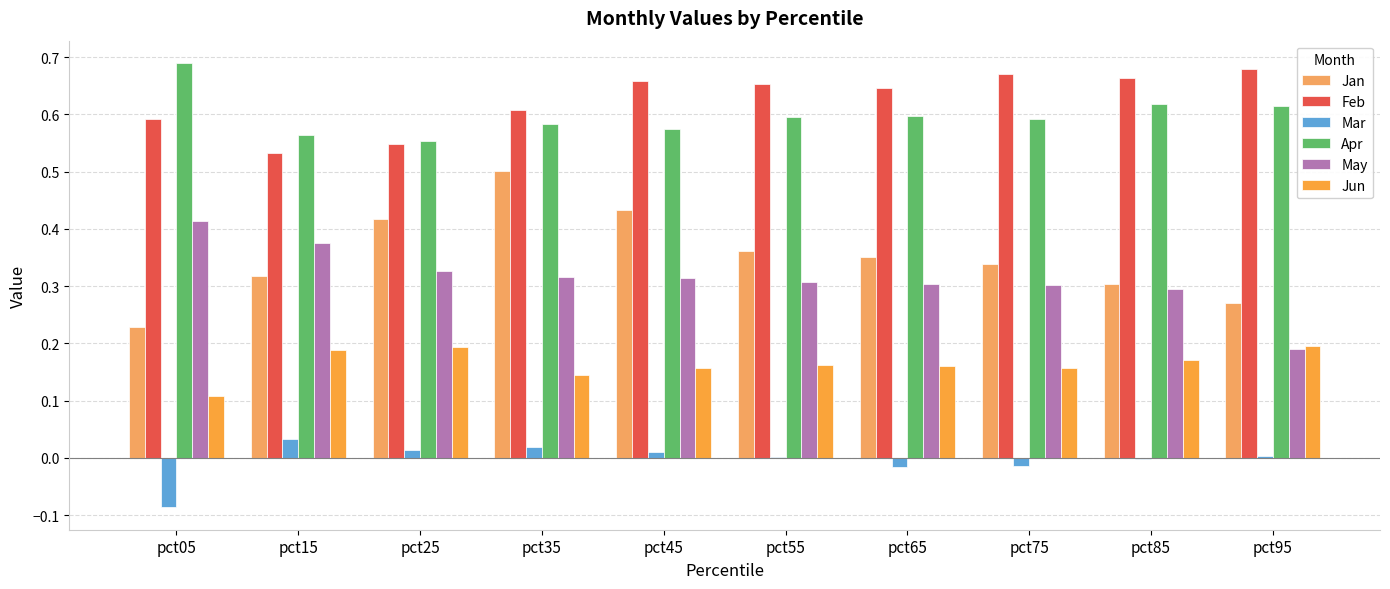

Reading right to left, extract all data points from this chart.

Jan: 0.3	0.3	0.3	0.4	0.4	0.4	0.5	0.4	0.3	0.2
Feb: 0.7	0.7	0.7	0.6	0.7	0.7	0.6	0.5	0.5	0.6
Mar: 0.0	-0.0	-0.0	-0.0	0.0	0.0	0.0	0.0	0.0	-0.1
Apr: 0.6	0.6	0.6	0.6	0.6	0.6	0.6	0.6	0.6	0.7
May: 0.2	0.3	0.3	0.3	0.3	0.3	0.3	0.3	0.4	0.4
Jun: 0.2	0.2	0.2	0.2	0.2	0.2	0.1	0.2	0.2	0.1